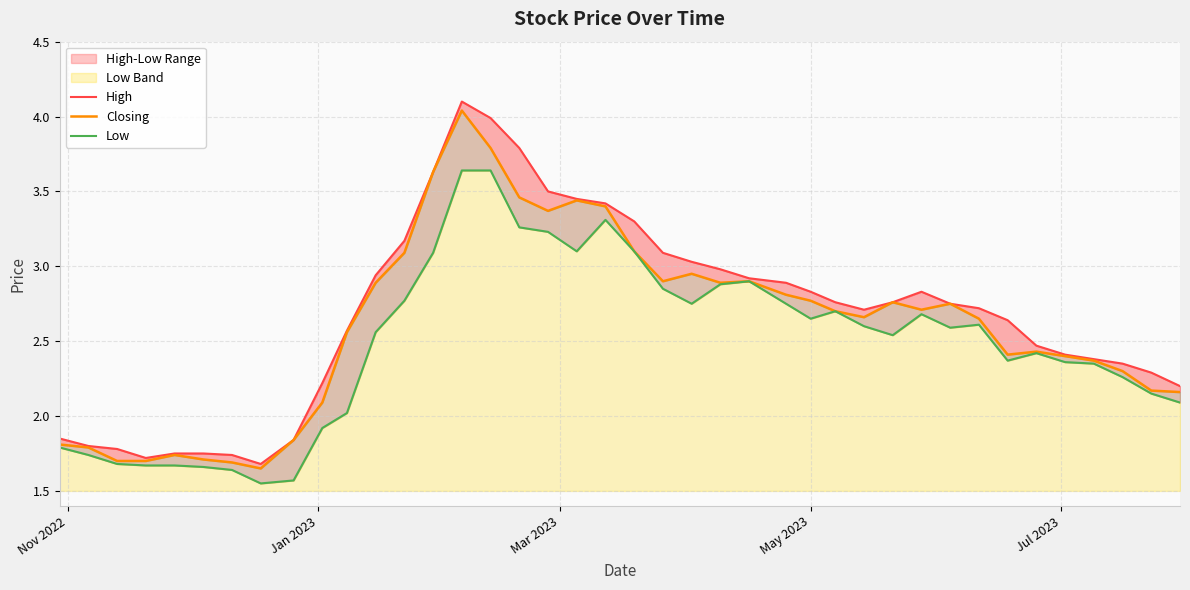

The value of Low at 12 is 4.4. True or false?

False